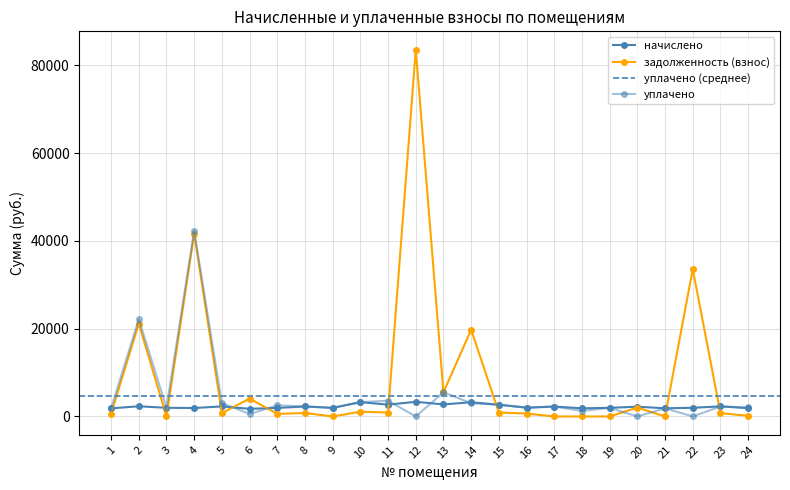

Which series has the largest total across all categories?

задолженность (взнос)